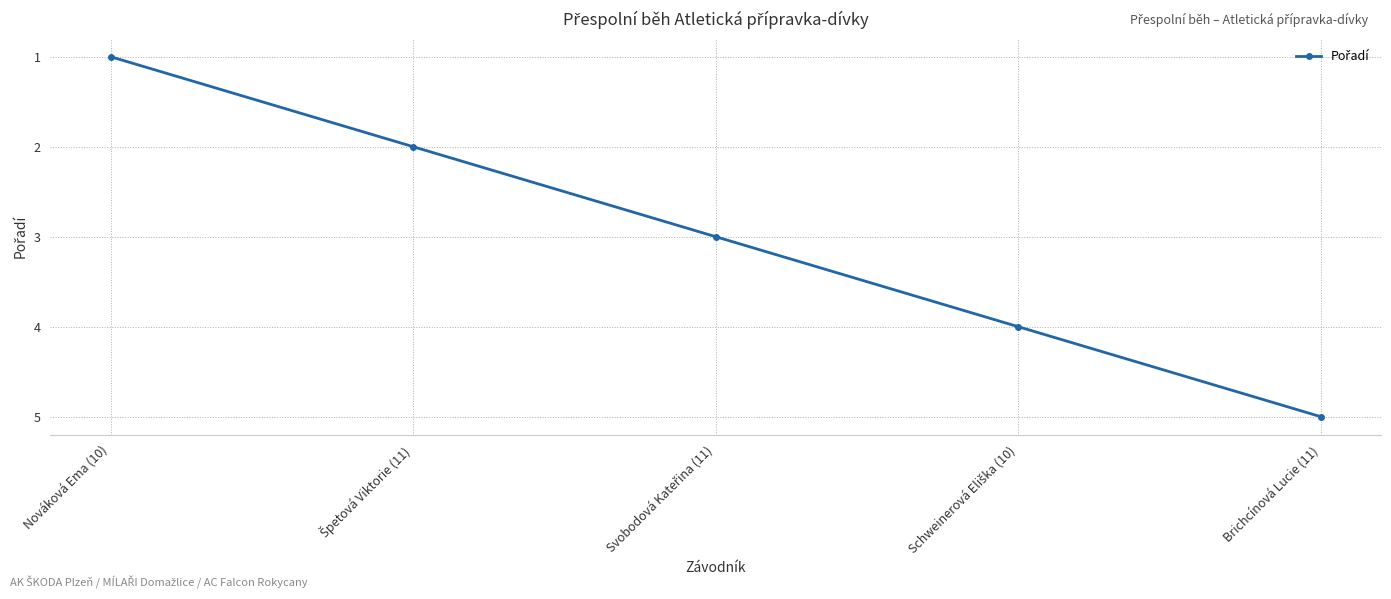

What position from the right is Brichcínová Lucie (11)?

1